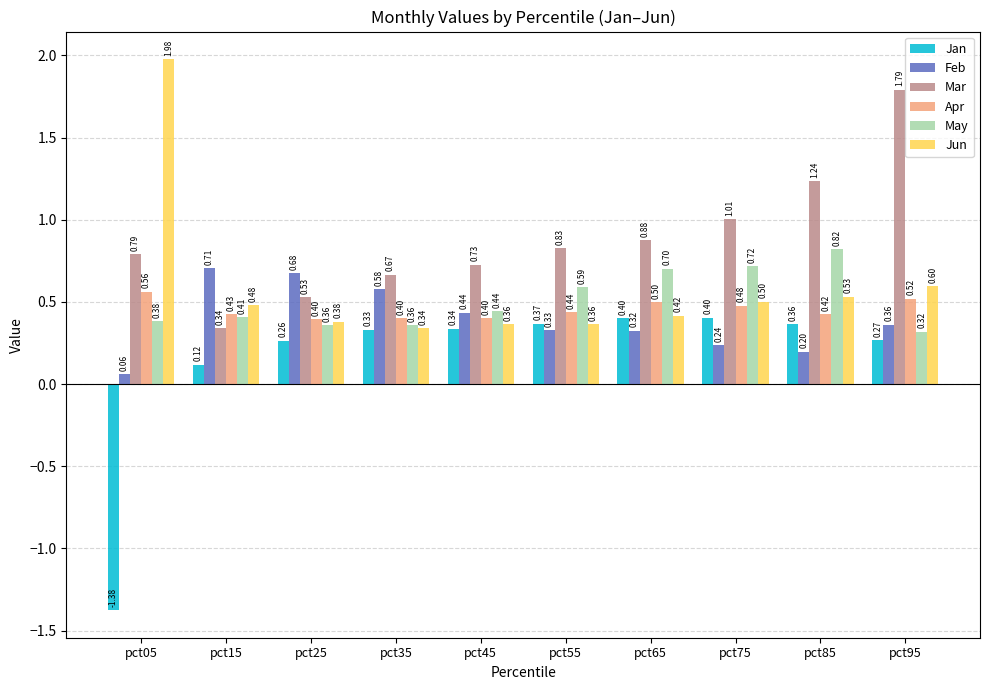

At pct55, list the series in order from largest to smallest.

Mar, May, Apr, Jan, Jun, Feb